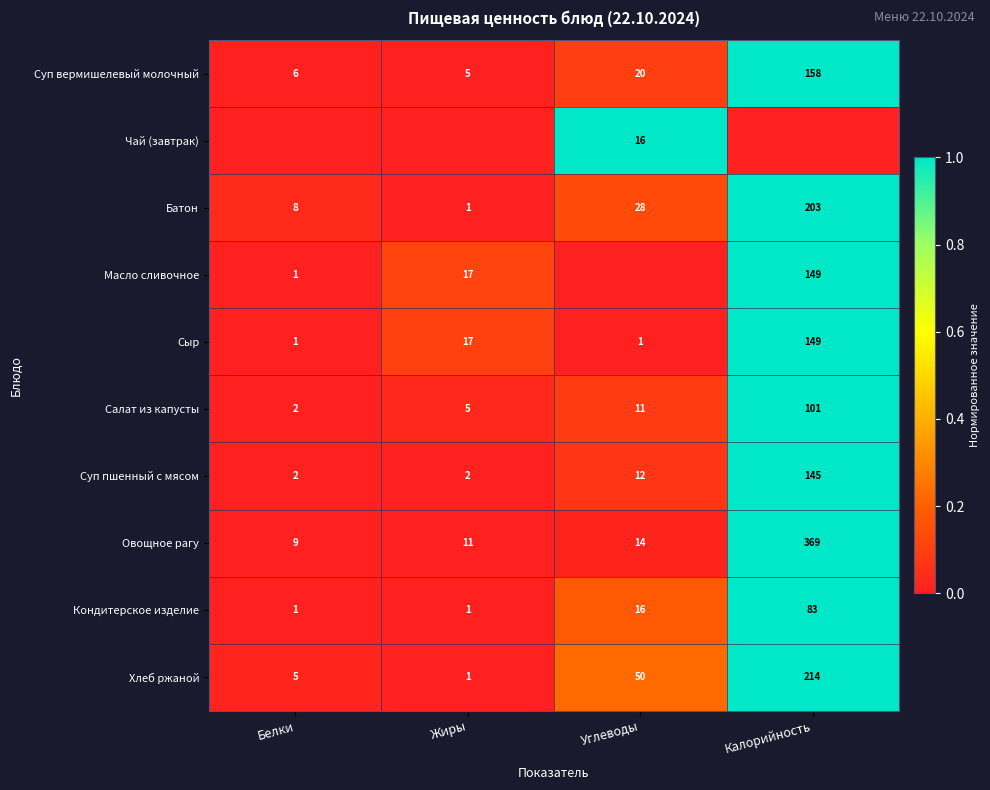

Between Жиры and Белки, which is larger?

Белки